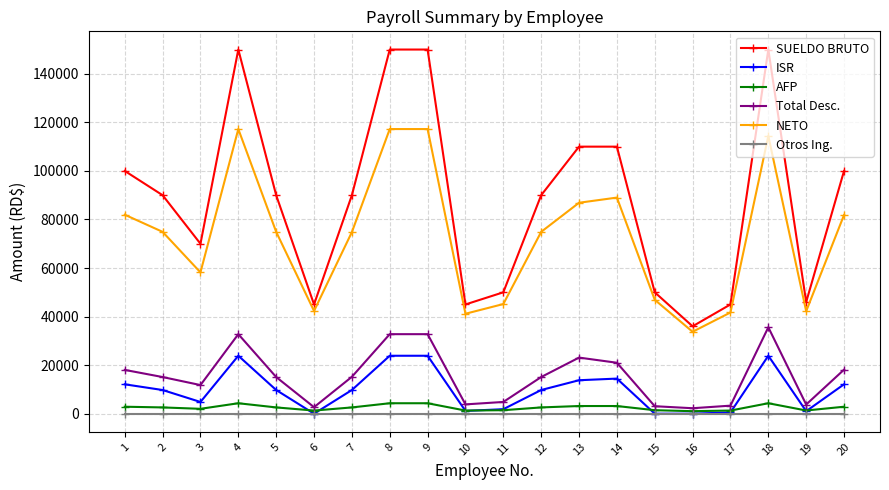

At which label does NETO first exceed 74902?

1